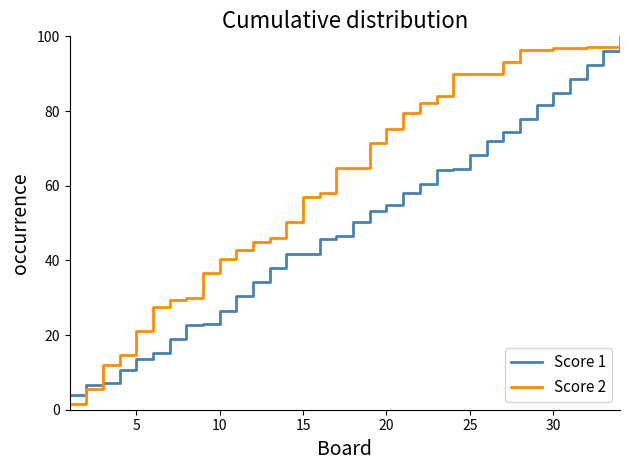

Which series has the largest range (max minus min)?

Score 2